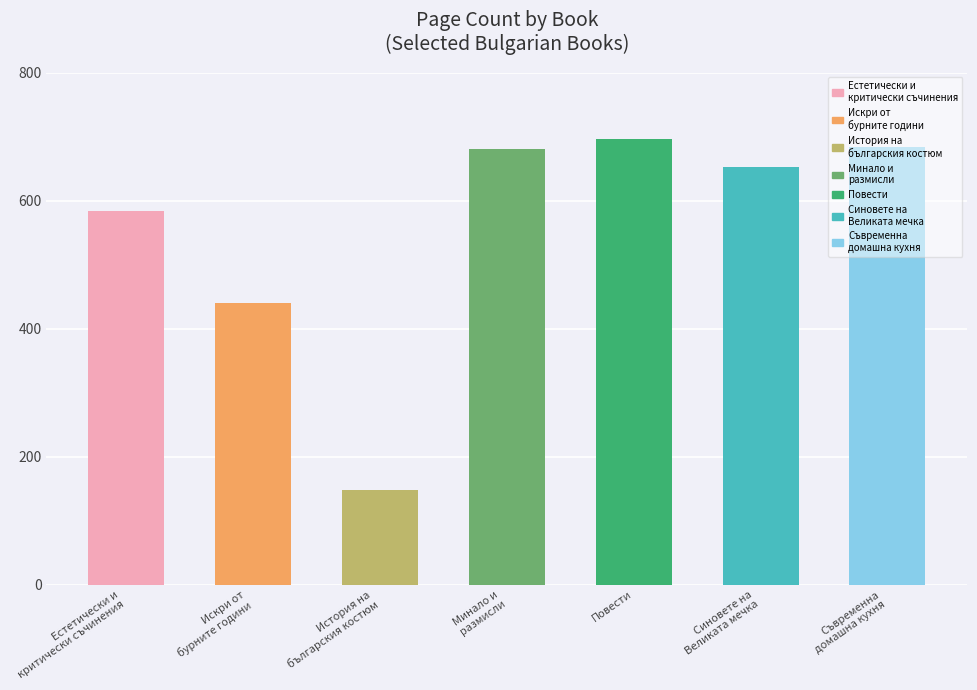

What is the greatest value displayed?

696